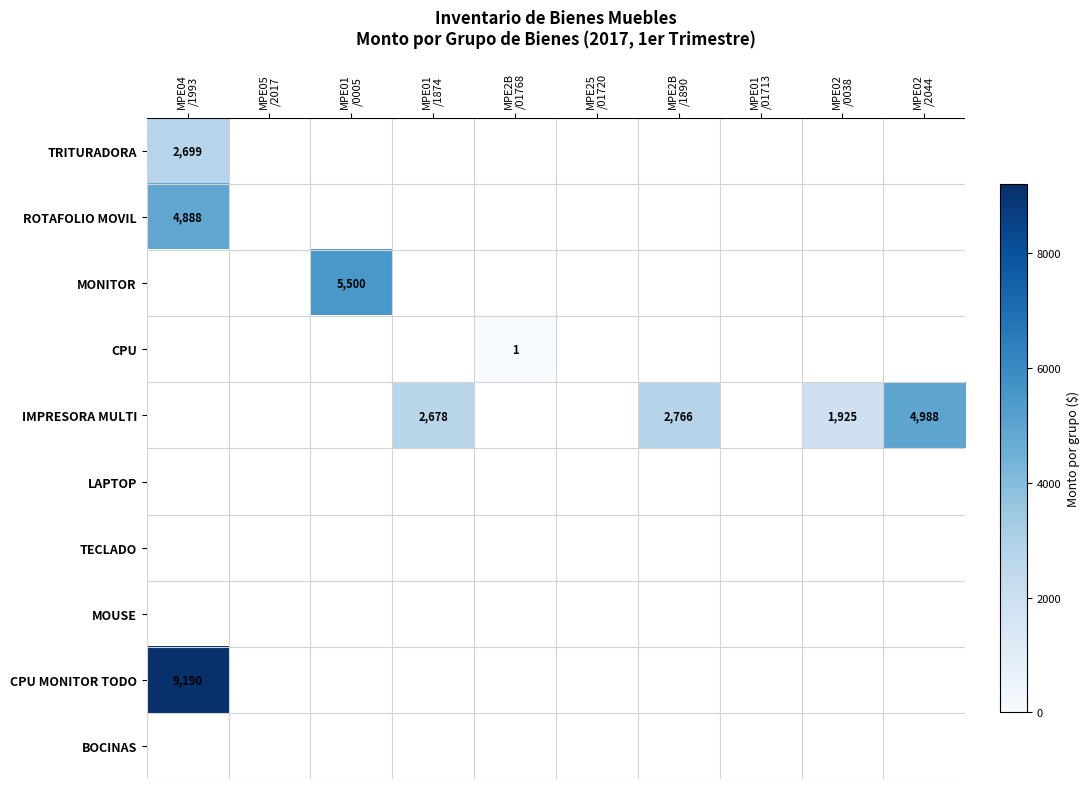

The MOUSE series shows 0.0 at MPE2B /1890. True or false?

True